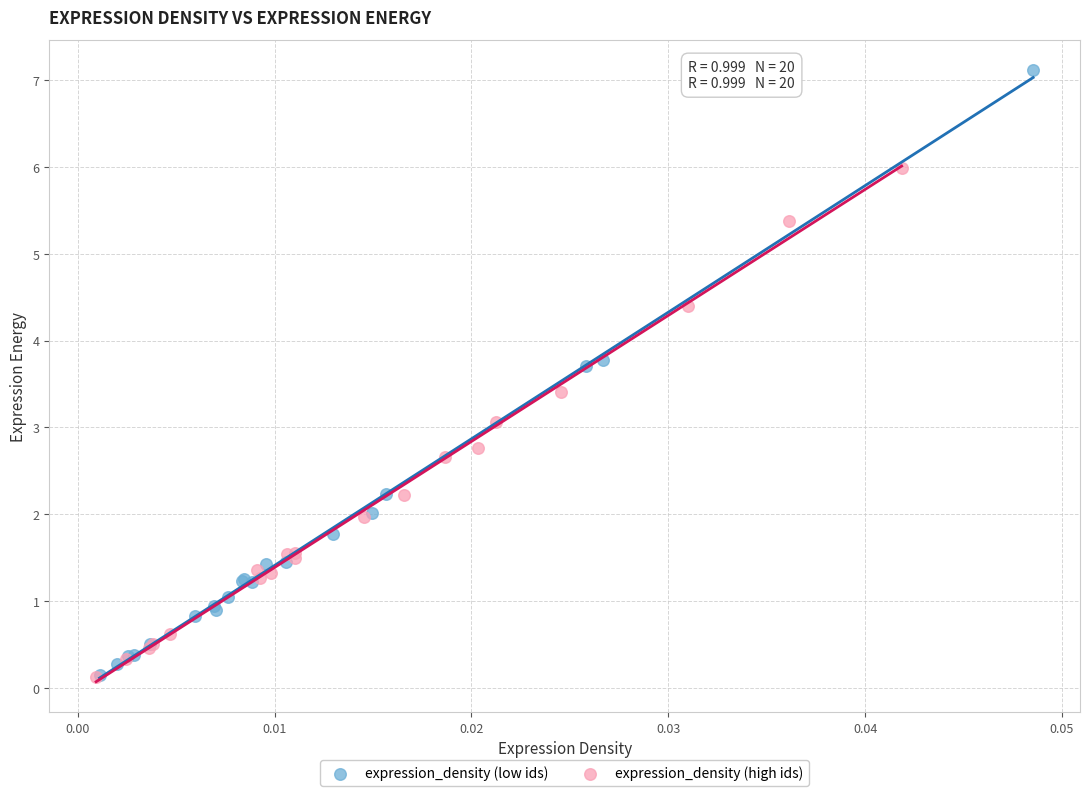

Which series has the largest Y range (max minus min)?

expression_density (low ids)